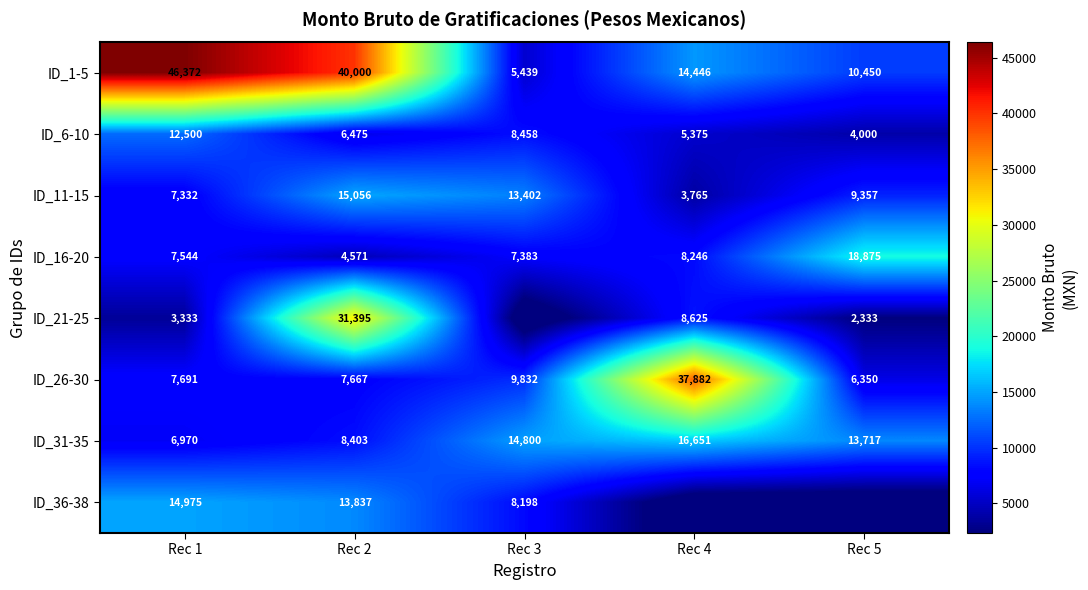

At which category is the sum across all series the highest?

Rec 2